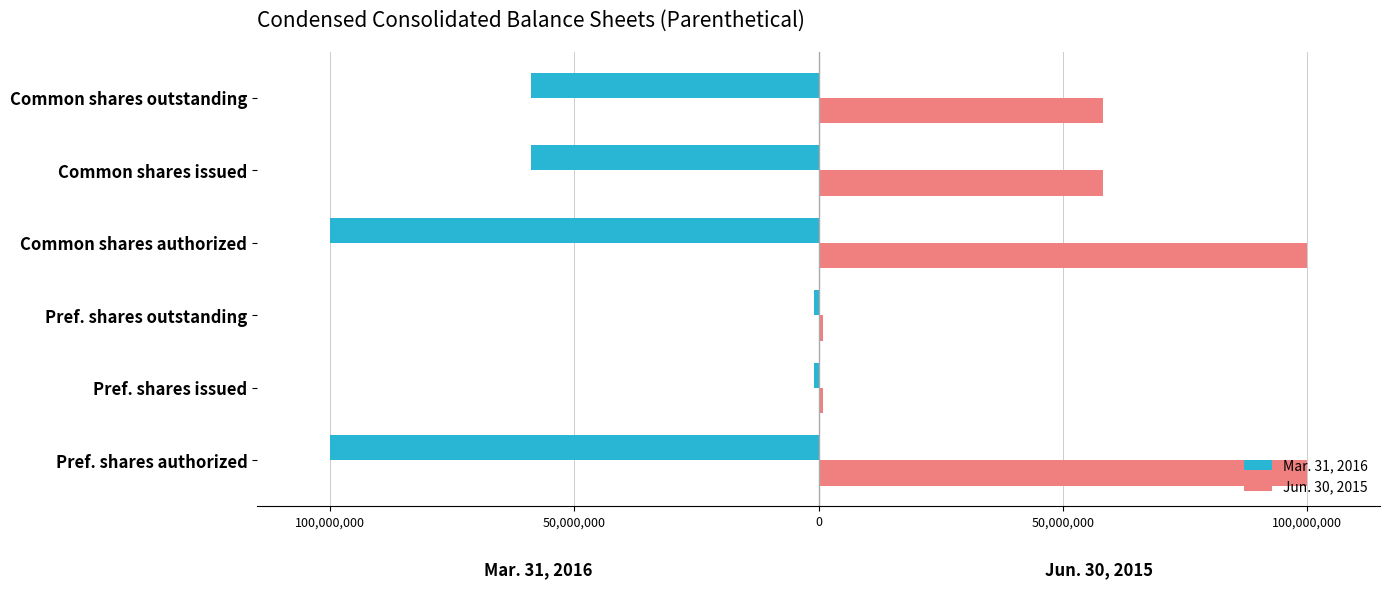

What are all the series names shown in the legend?

Mar. 31, 2016, Jun. 30, 2015